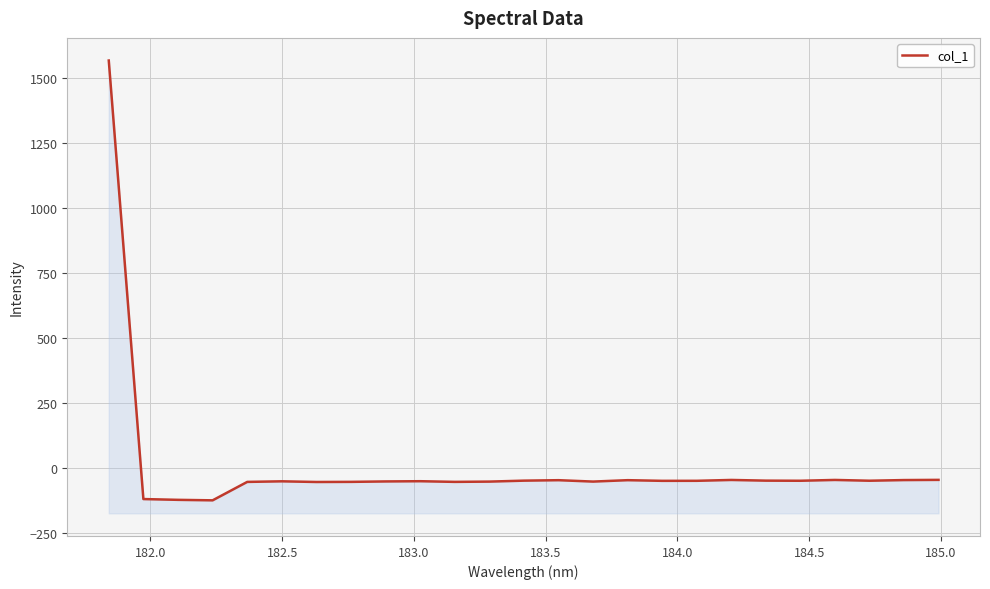

How many values are below zero?

24